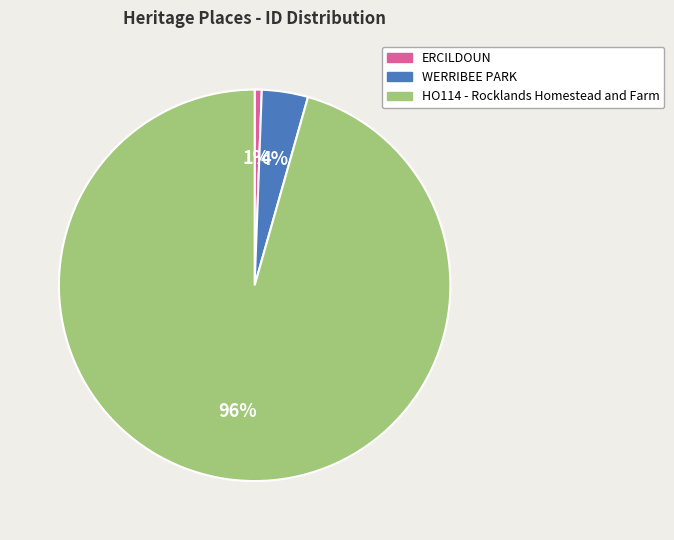

Which slice is the largest?

HO114 - Rocklands Homestead and Farm